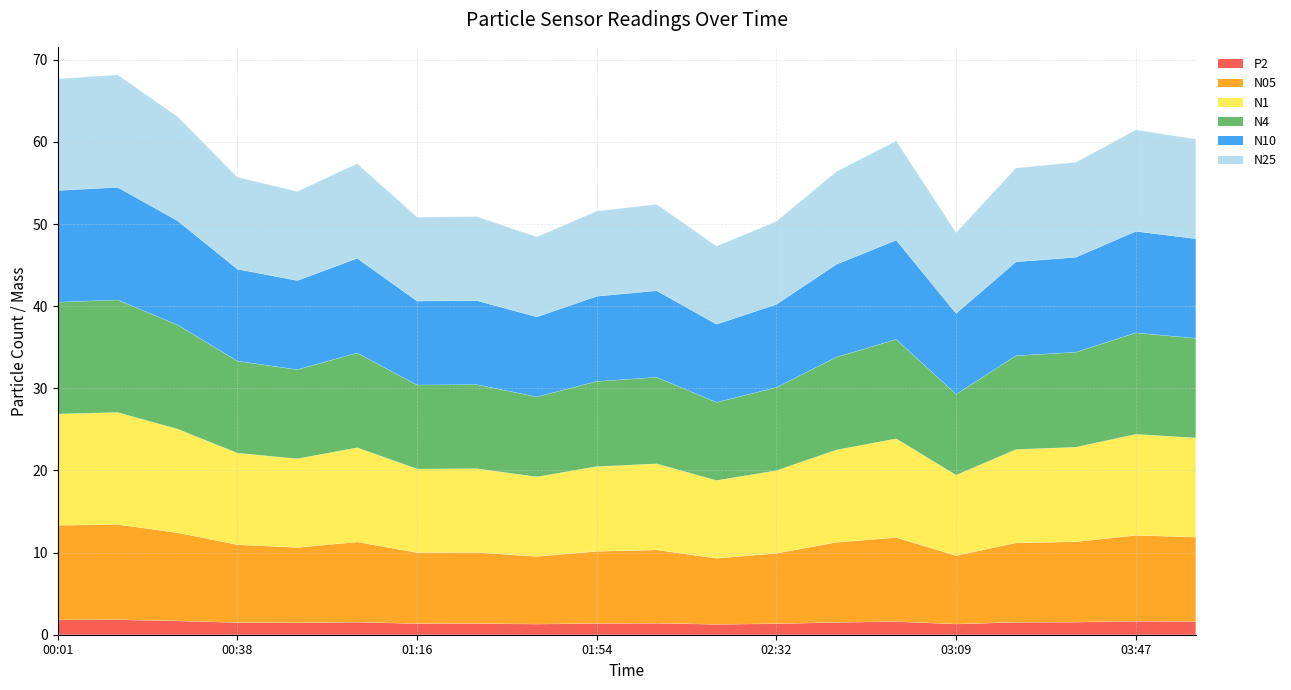

Does the chart display data point markers on the line(s)?

No